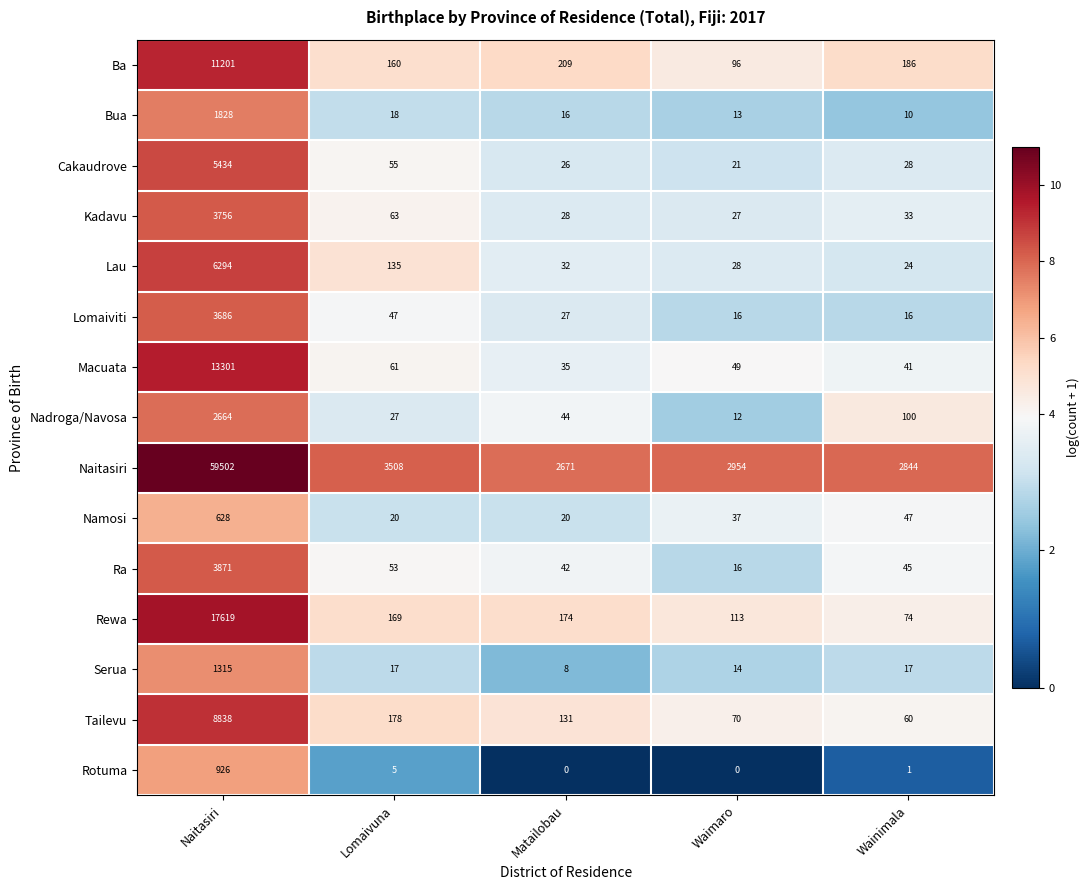

At how many categories does at least one series exceed 7?

5